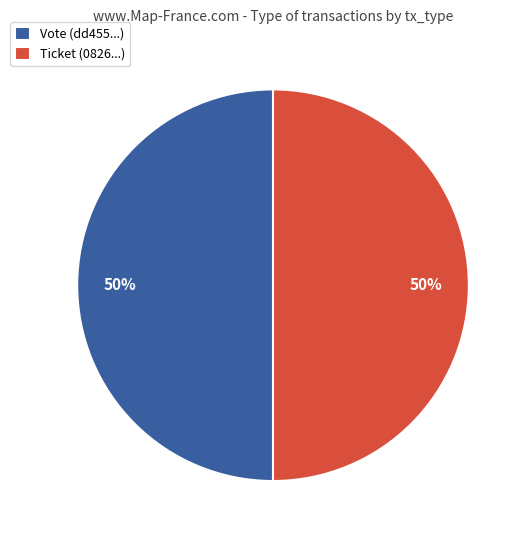

How many slices are in this pie chart?

2